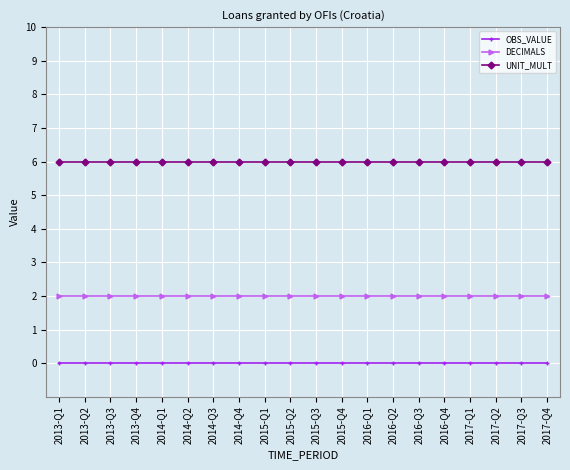

Which series has the largest total across all categories?

UNIT_MULT